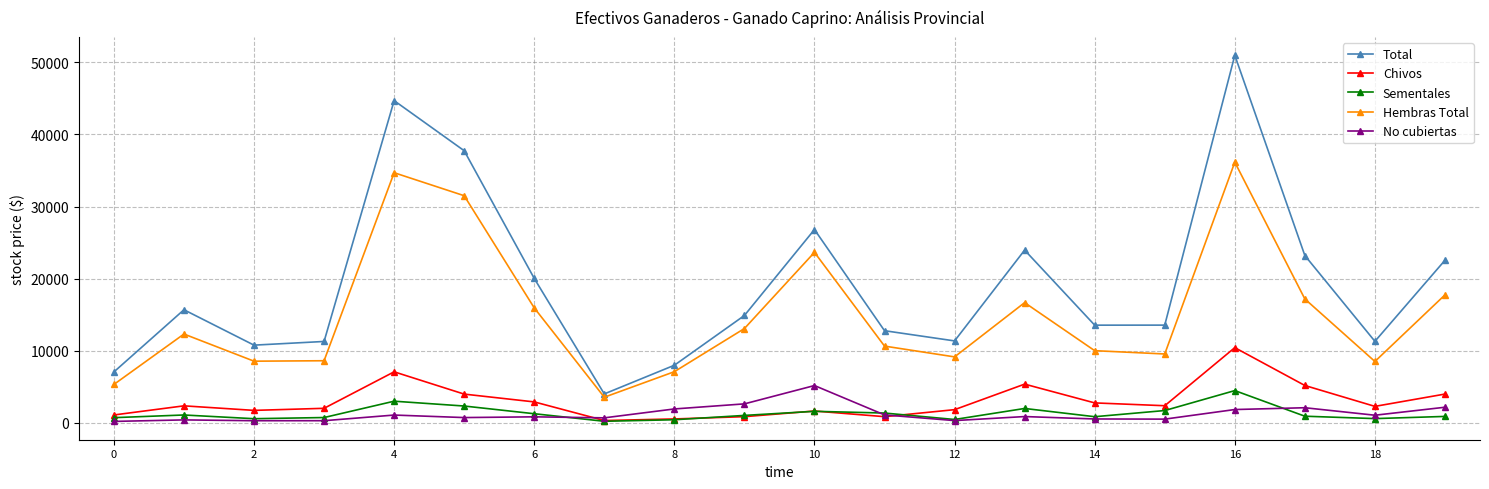

Count the number of data series in this chart.

5